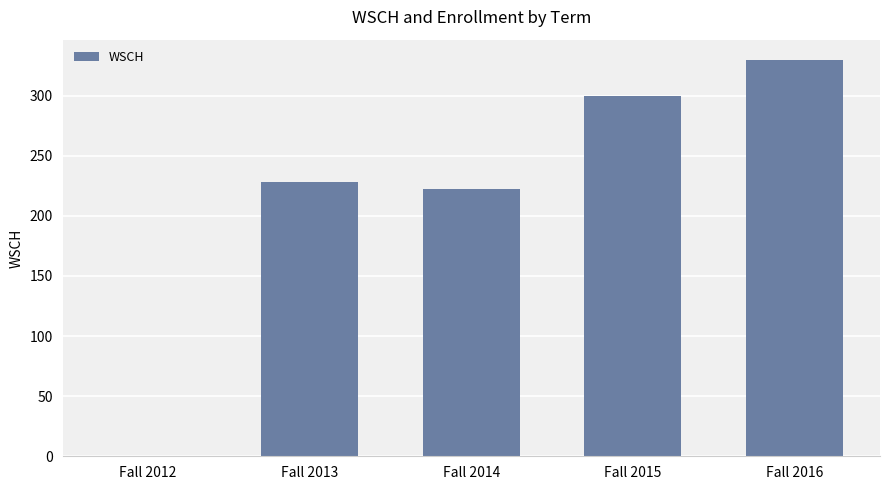

Between Fall 2015 and Fall 2014, which is larger?

Fall 2015